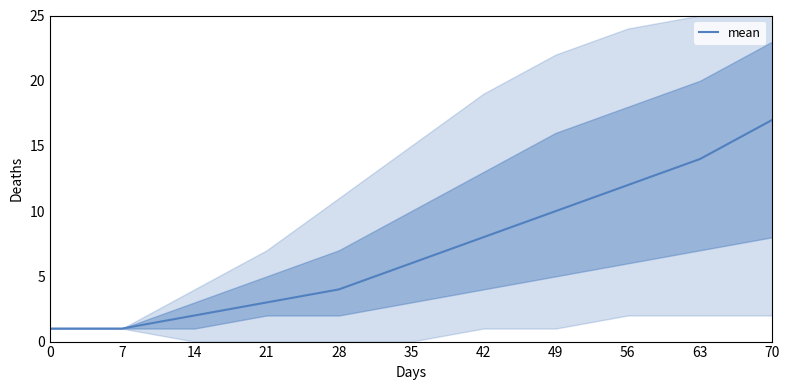

What is the value of the 2nd point from the left?

1